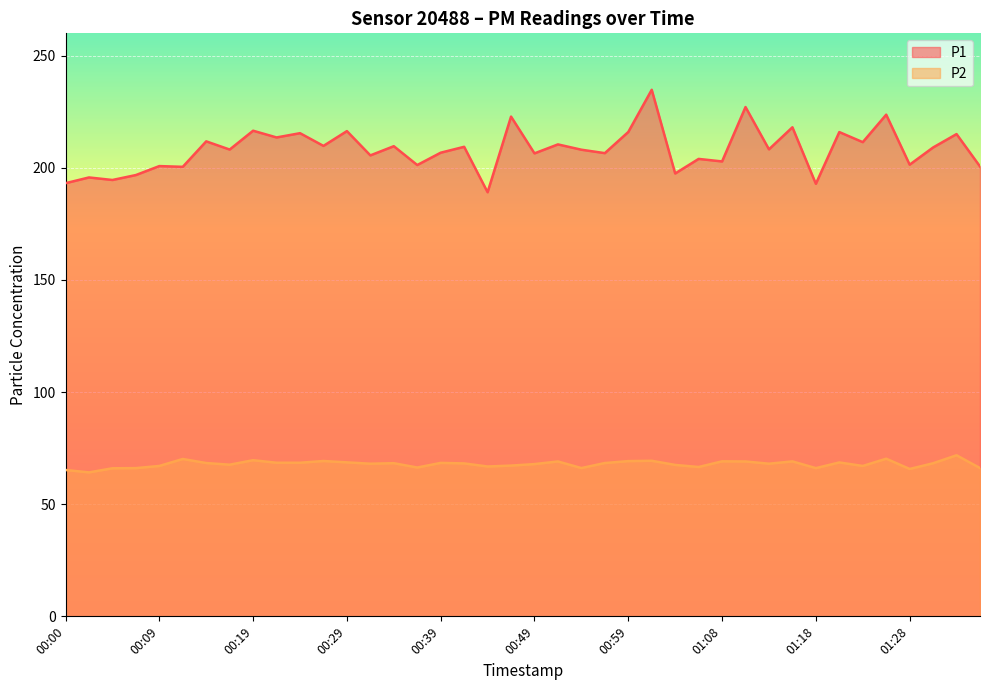

What is the spread (max minus min) of values at 00:59?

146.8